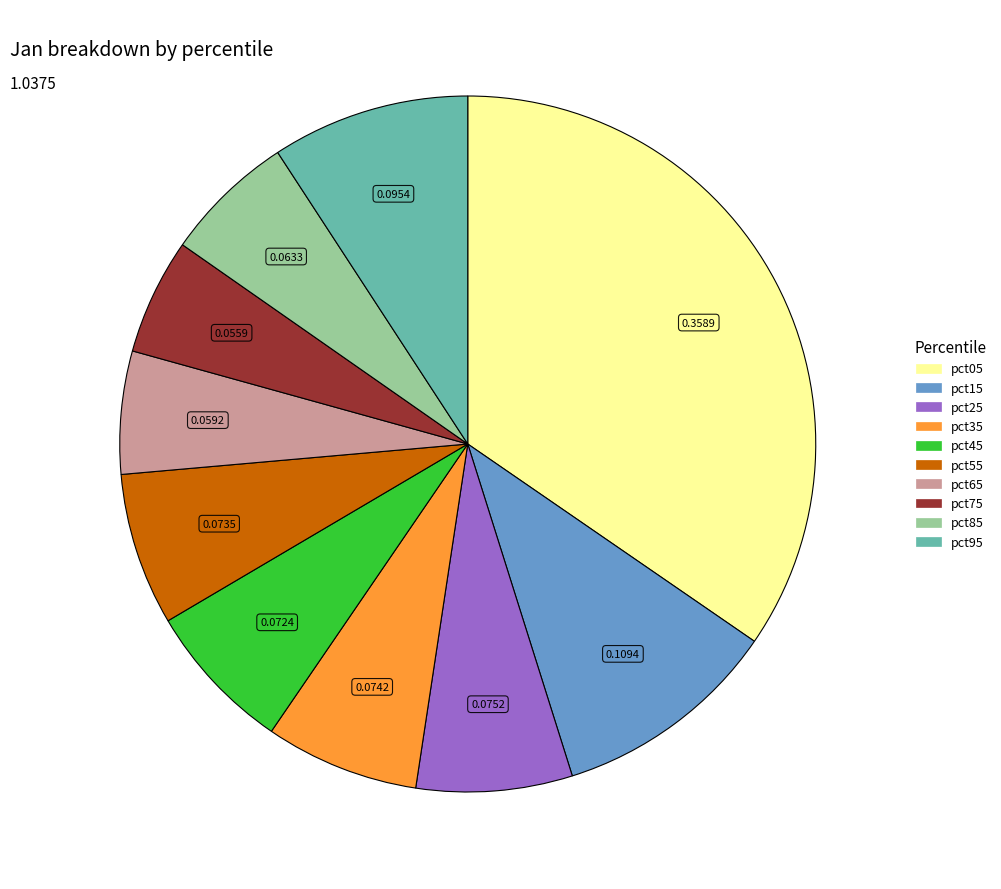

Combined, do pct85 and pct65 account for over 50%?

No